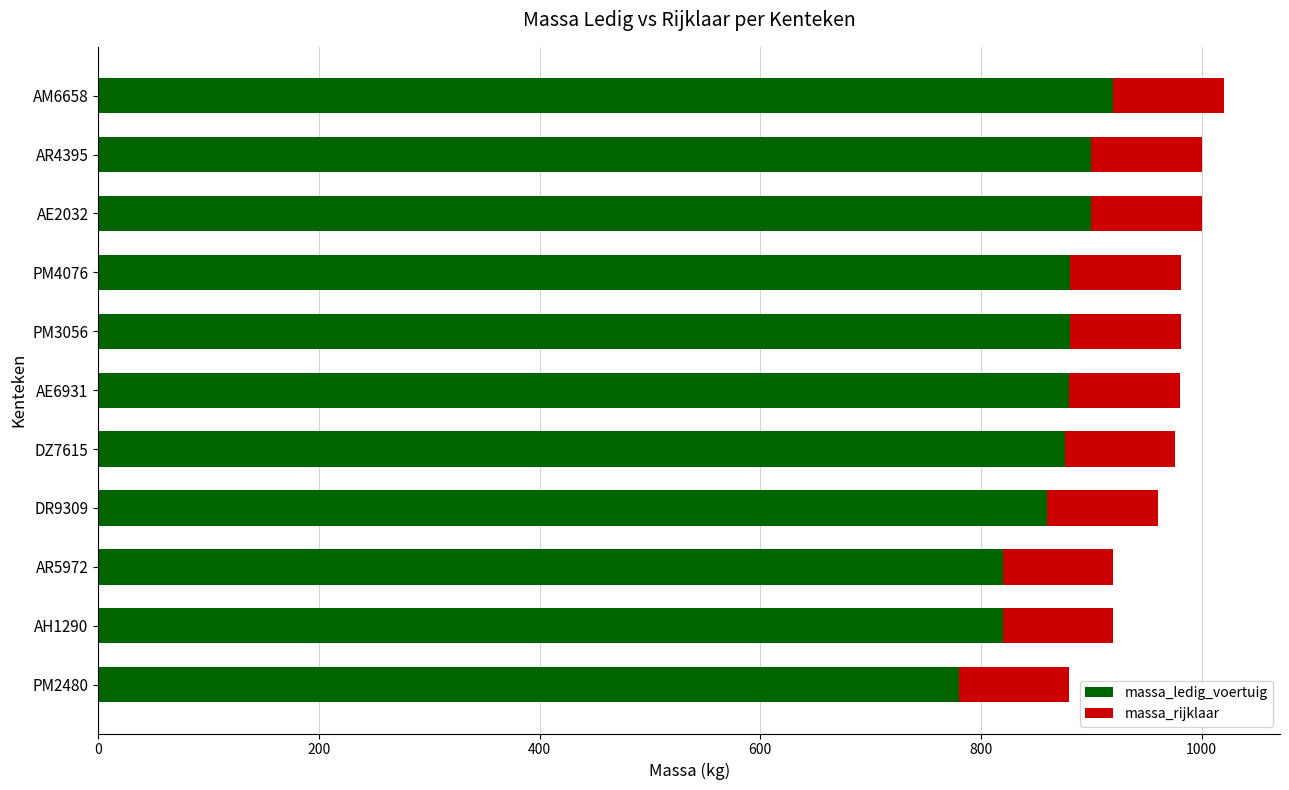

Is it true that massa_ledig_voertuig equals 1496 at DR9309?

False